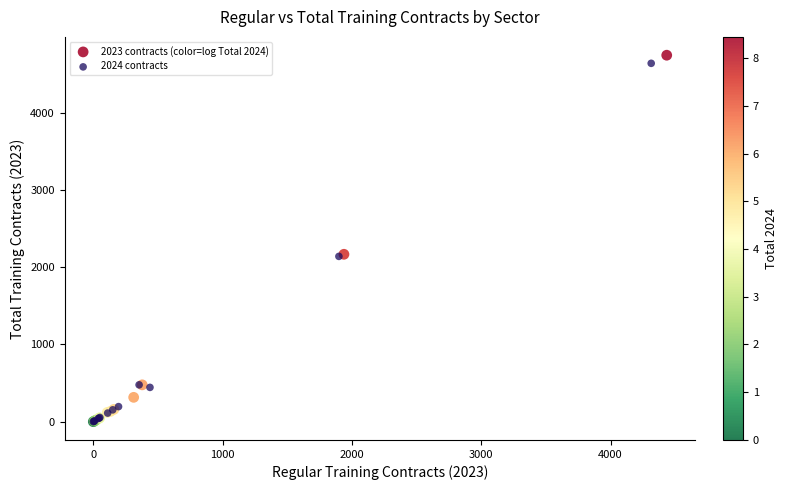

Which series has the largest Y range (max minus min)?

2023 contracts (color=log Total 2024)